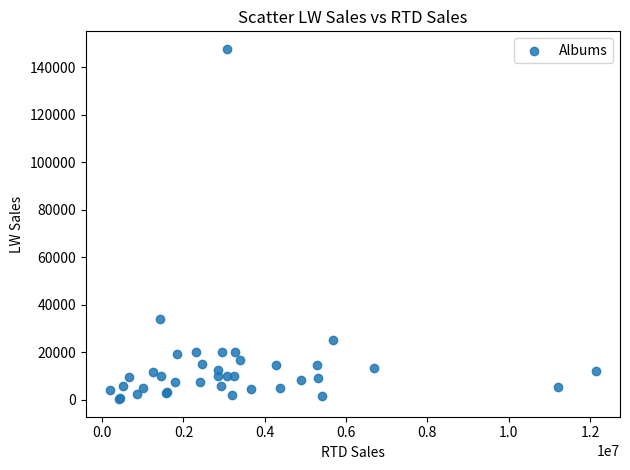

What Y value in the scatter plot is closest to 74021?

34036